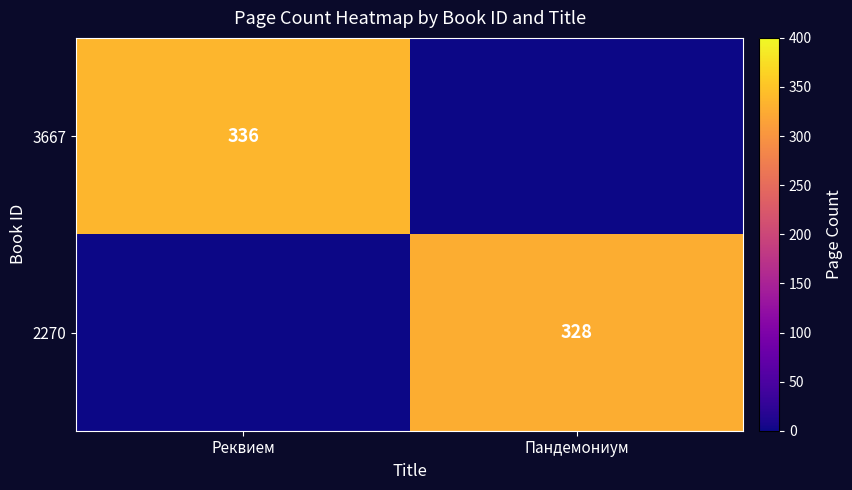

Is it true that 3667 equals 150 at Реквием?

False